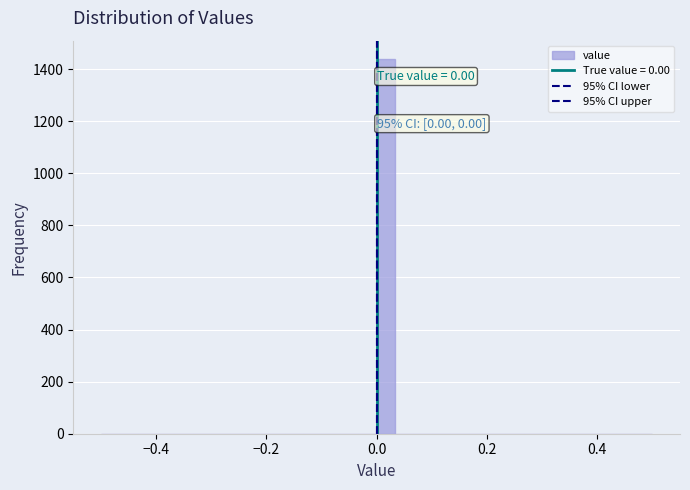

Around what value on the x-axis is the tallest bar? Give the approximate position of its centre, as read against the axis.

0.02